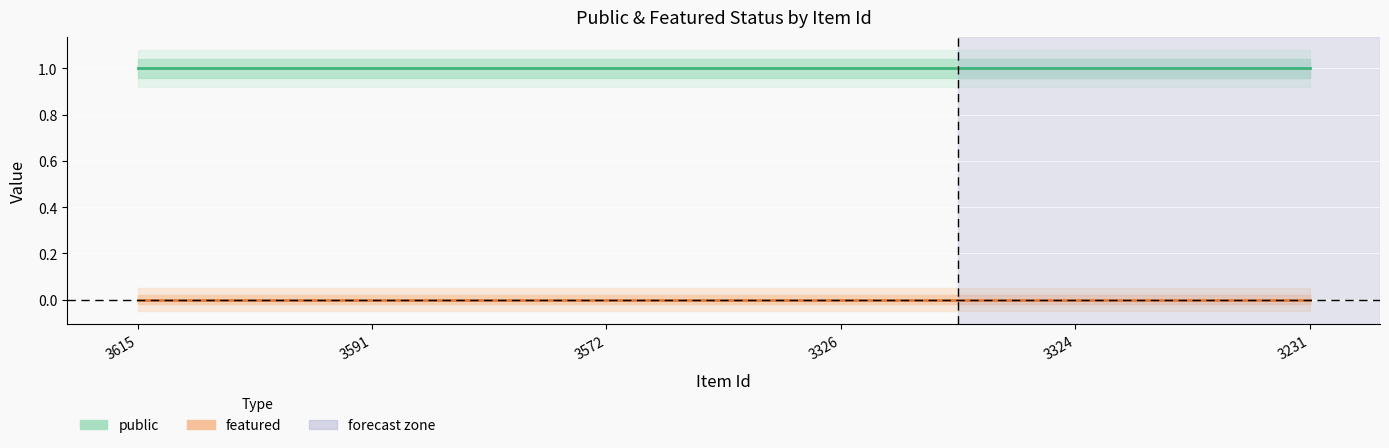

List the series in order of their peak value, lowest first.

featured, public